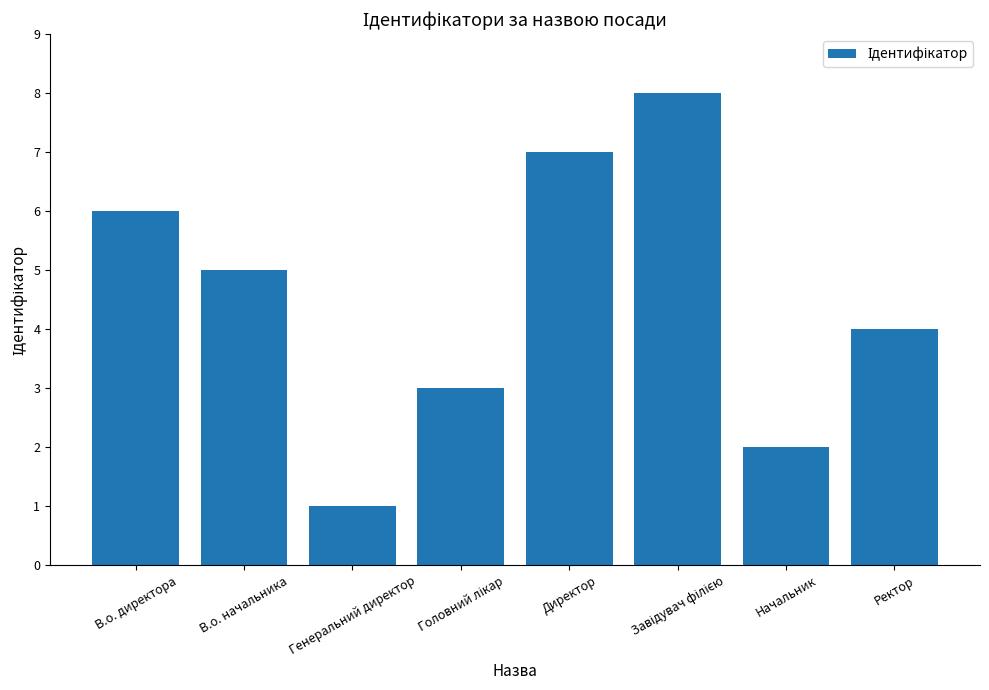

The value at В.о. начальника is 8. True or false?

False